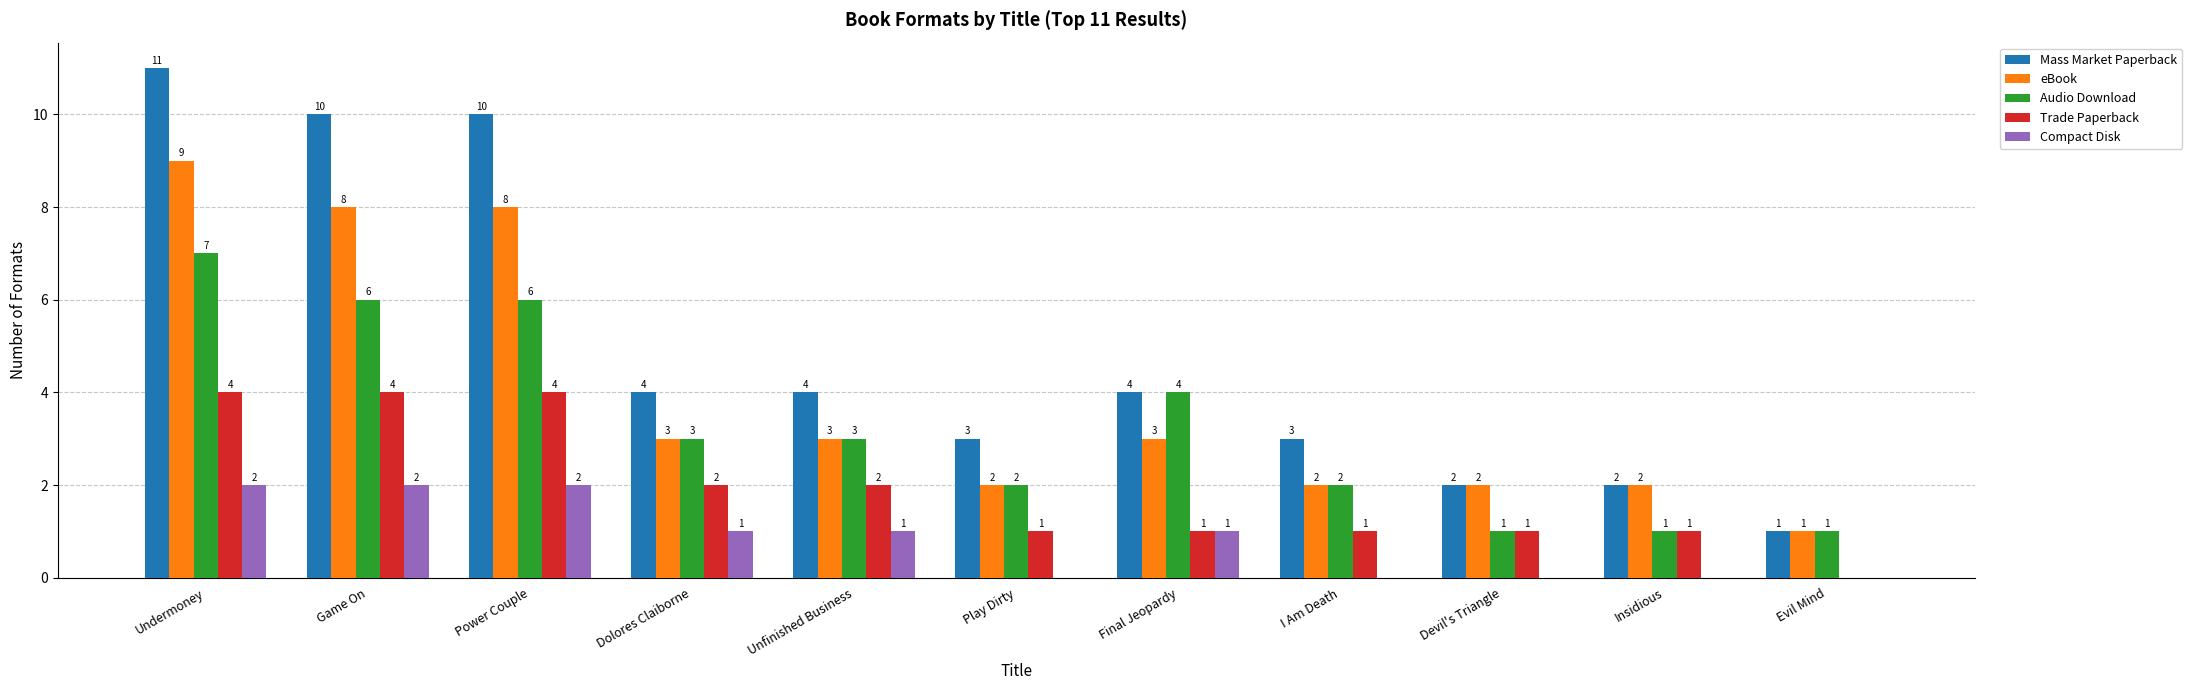

Which series has the largest total across all categories?

Mass Market Paperback